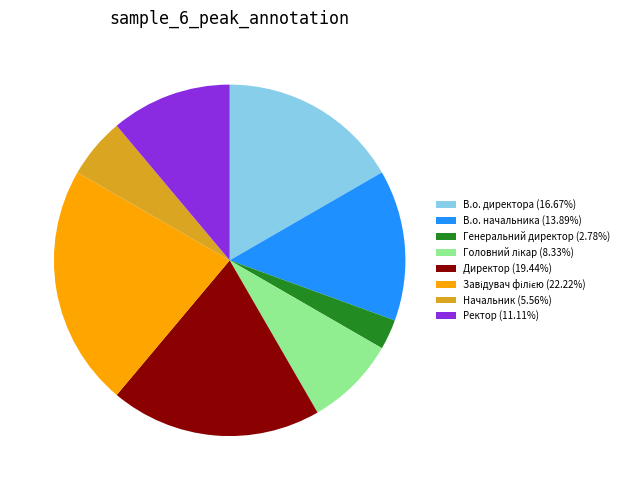

Is Начальник the majority of the pie?

No